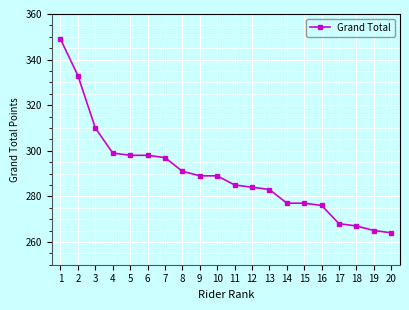

Reading left to right, transcribe all the data shown in this chart.

349	333	310	299	298	298	297	291	289	289	285	284	283	277	277	276	268	267	265	264